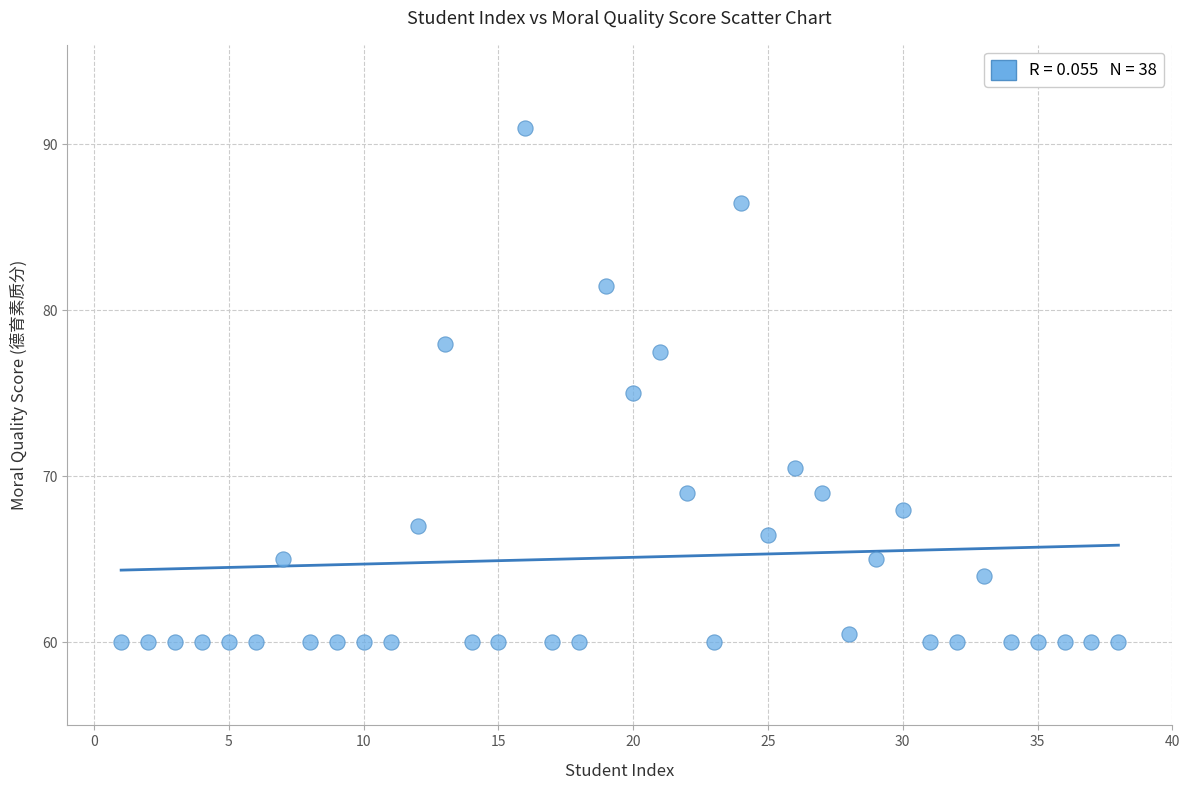

What is the range of X values (max minus min)?

37.0